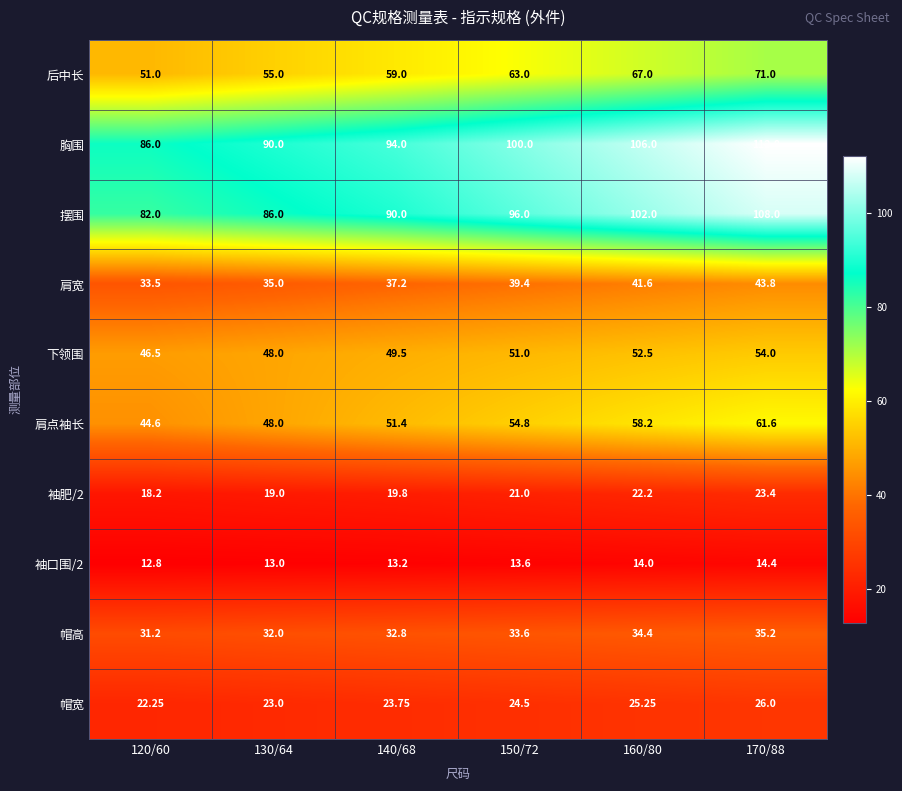

How many values in the 帽宽 series exceed 24?

3